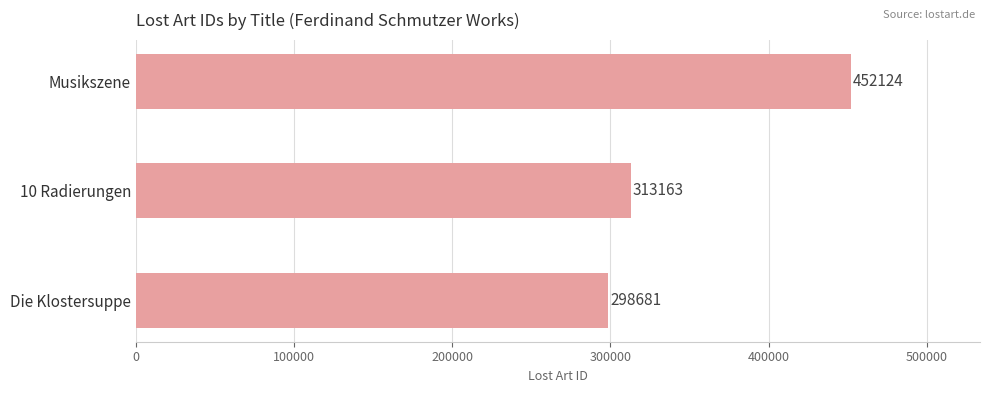

Reading bottom to top, transcribe all the data shown in this chart.

298681	313163	452124